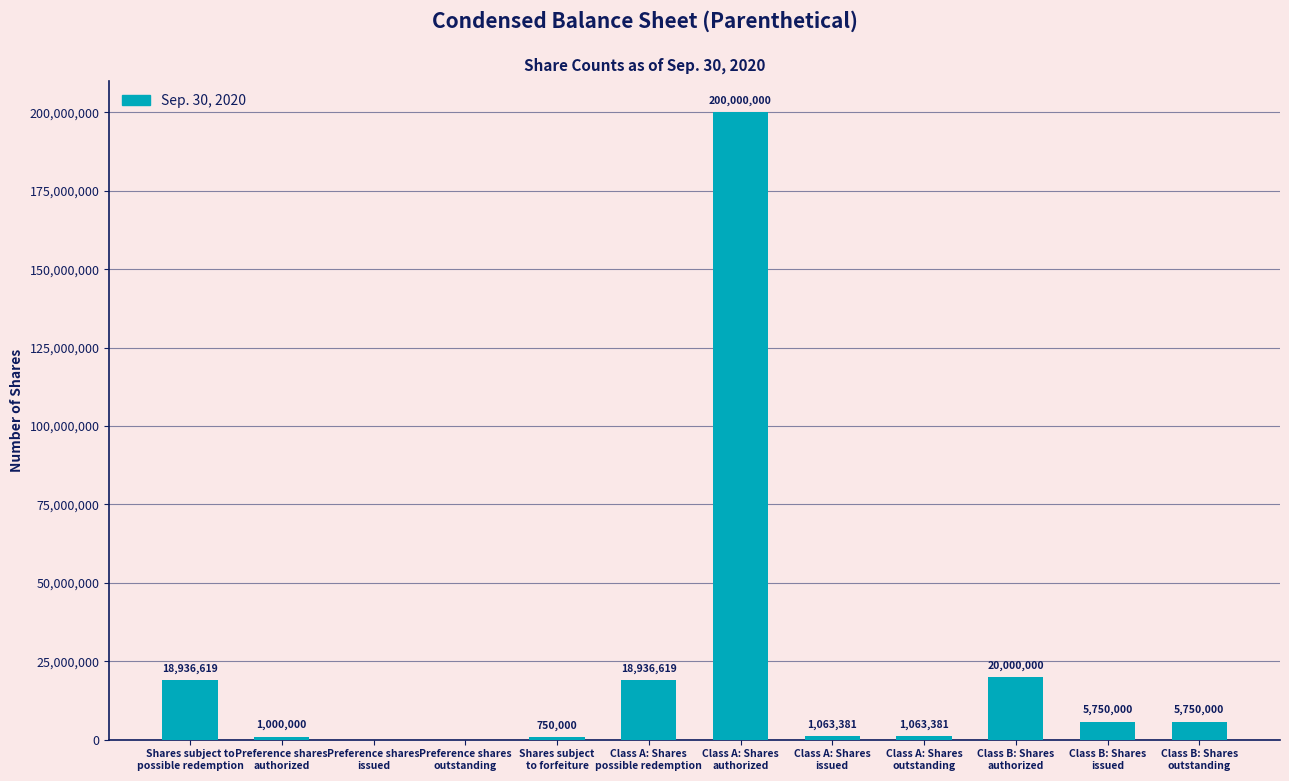

What is the approximate value at Shares subject
to forfeiture?

750000